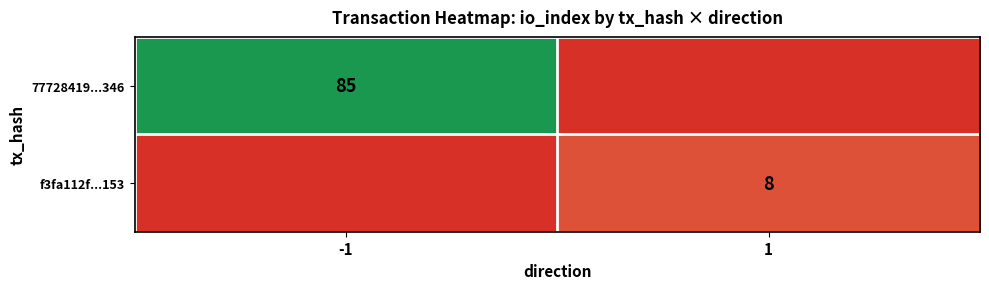

True or false: f3fa112f...153 has a value of 8 at 1.

True